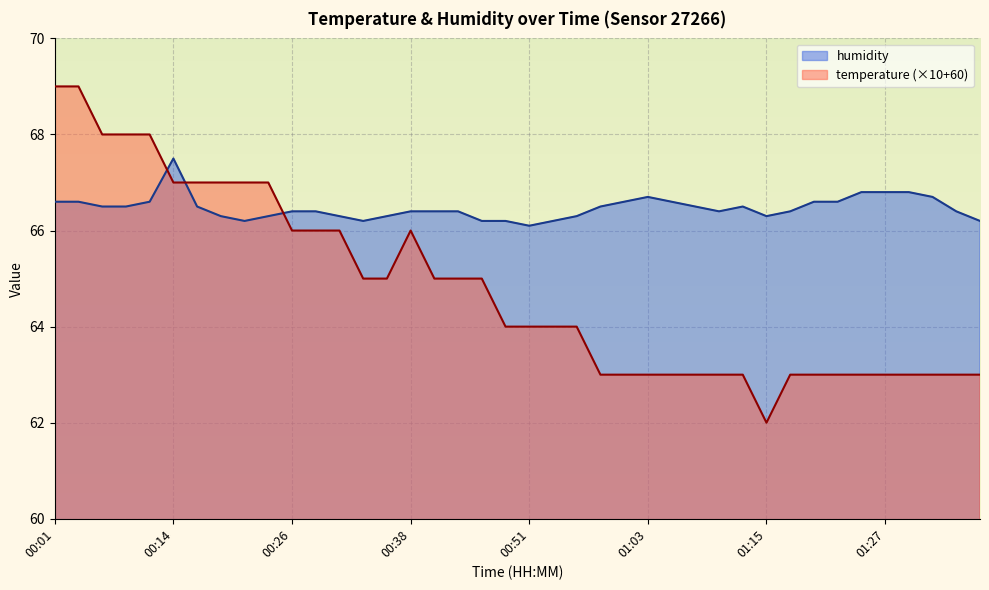

How many data points in temperature are above 64?

19